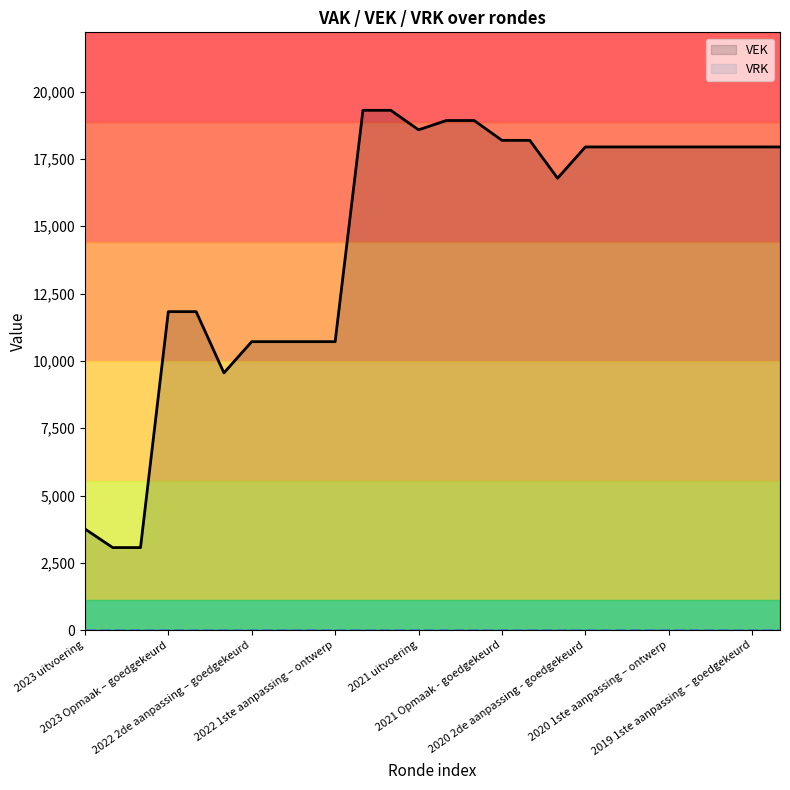

Does the chart have visible grid lines?

No